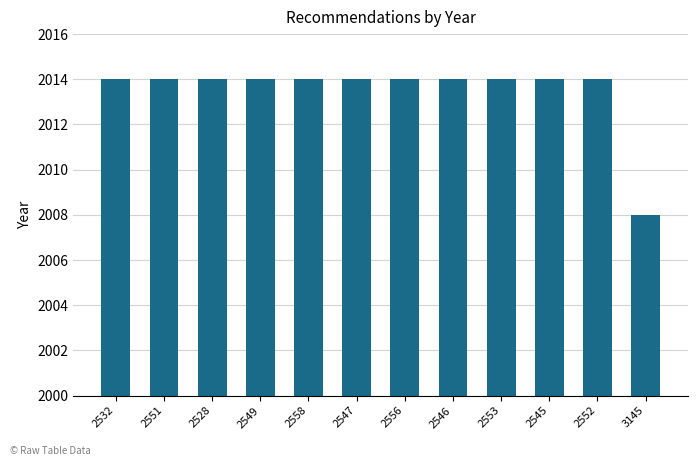

What is the label of the 9th bar from the left?

2553